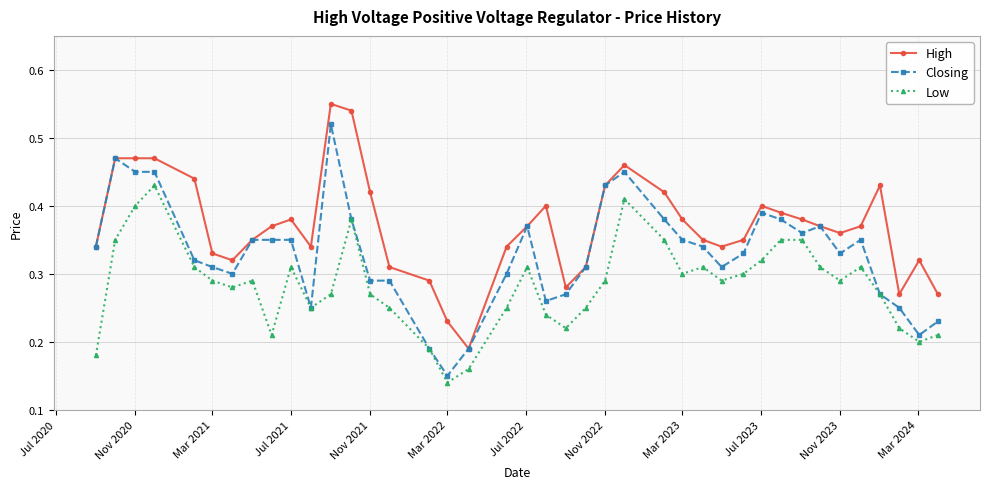

Which series has the largest total across all categories?

High